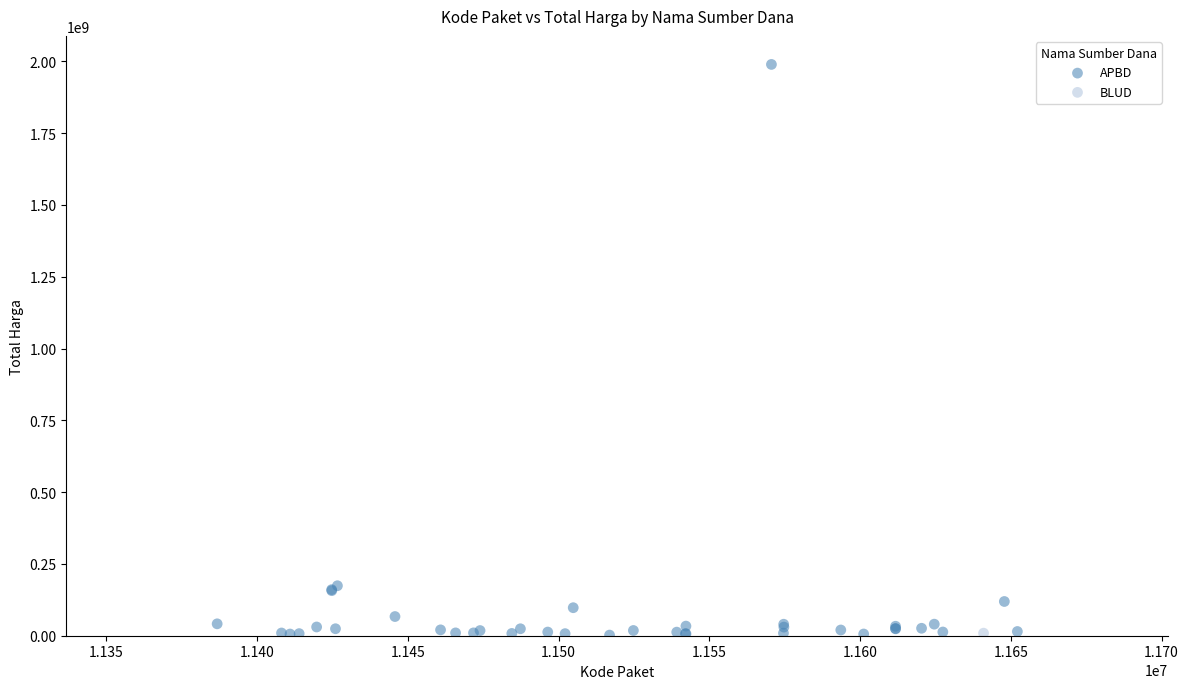

What are all the series names shown in the legend?

APBD, BLUD